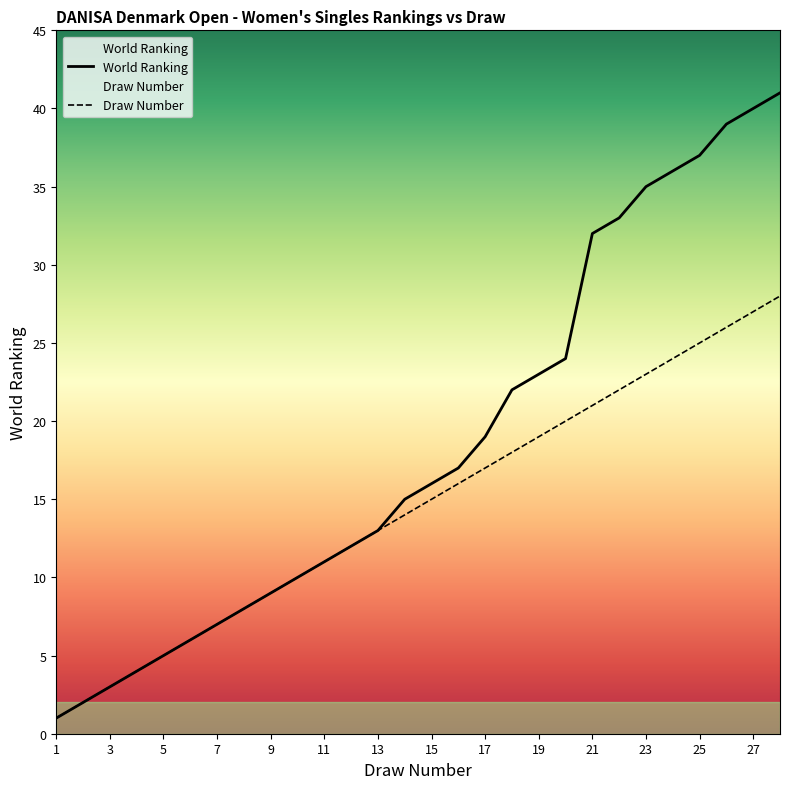

Count the number of categories in the chart.

28